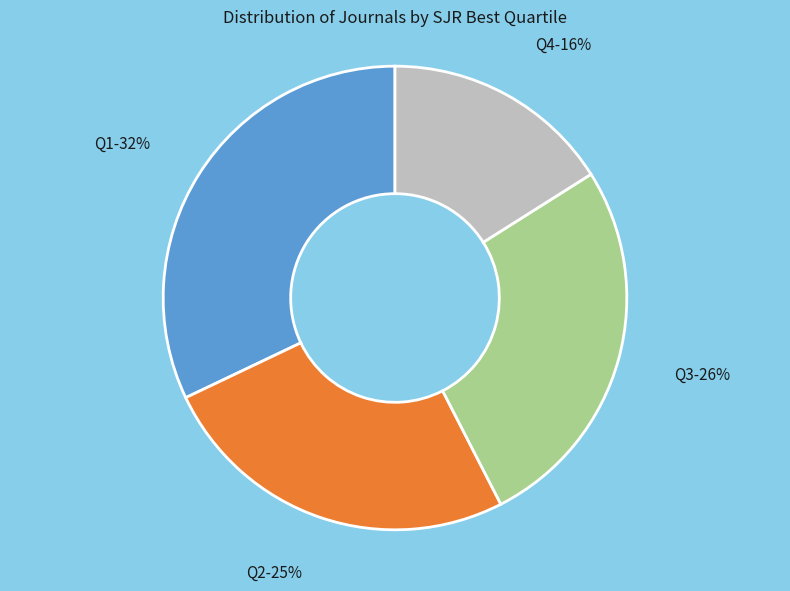

To the nearest percent, what is the combined percentage of Q3 and Q4?

42%